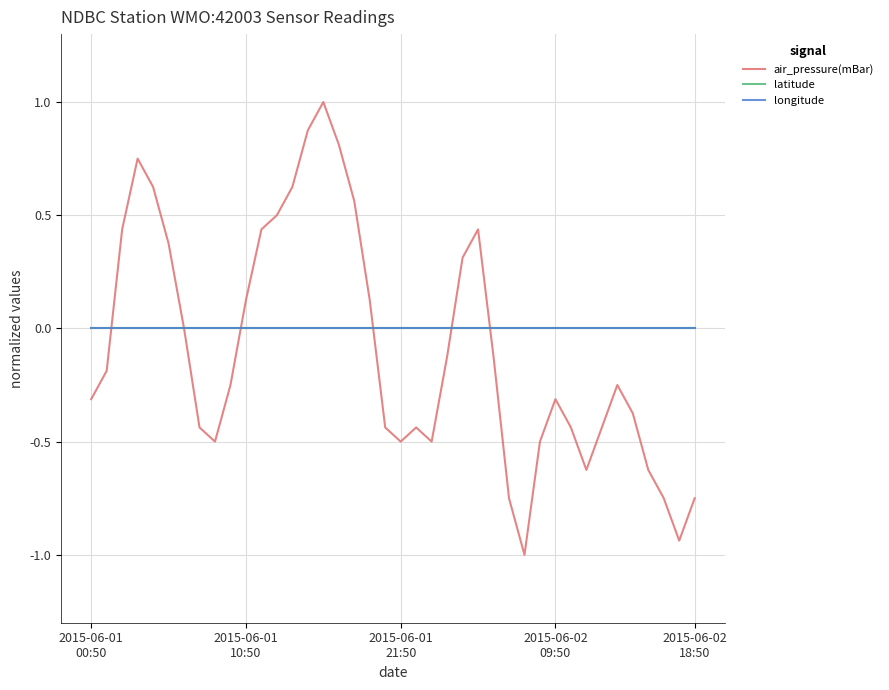

Which series has the largest range (max minus min)?

air_pressure(mBar)